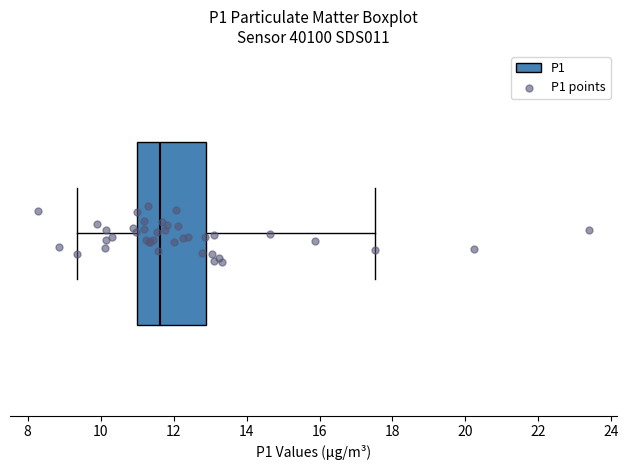

Transcribe this box plot: give where the median line is, the range the box spans, and where the two whiskers end, as read against the x-axis. The values are not printed on the chart, so give them approximately, as read against the axis.

median 11.6, box 11.0 to 13.0, whiskers 9.4 to 17.6